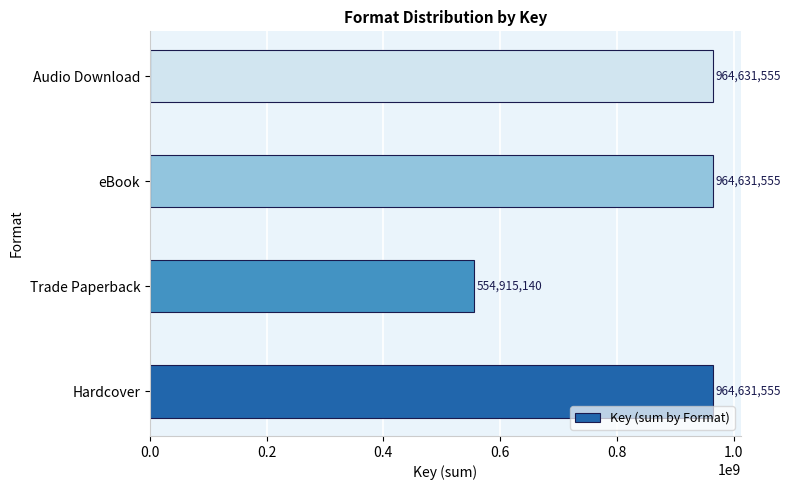

At which label is the value closest to 759773347?

Trade Paperback